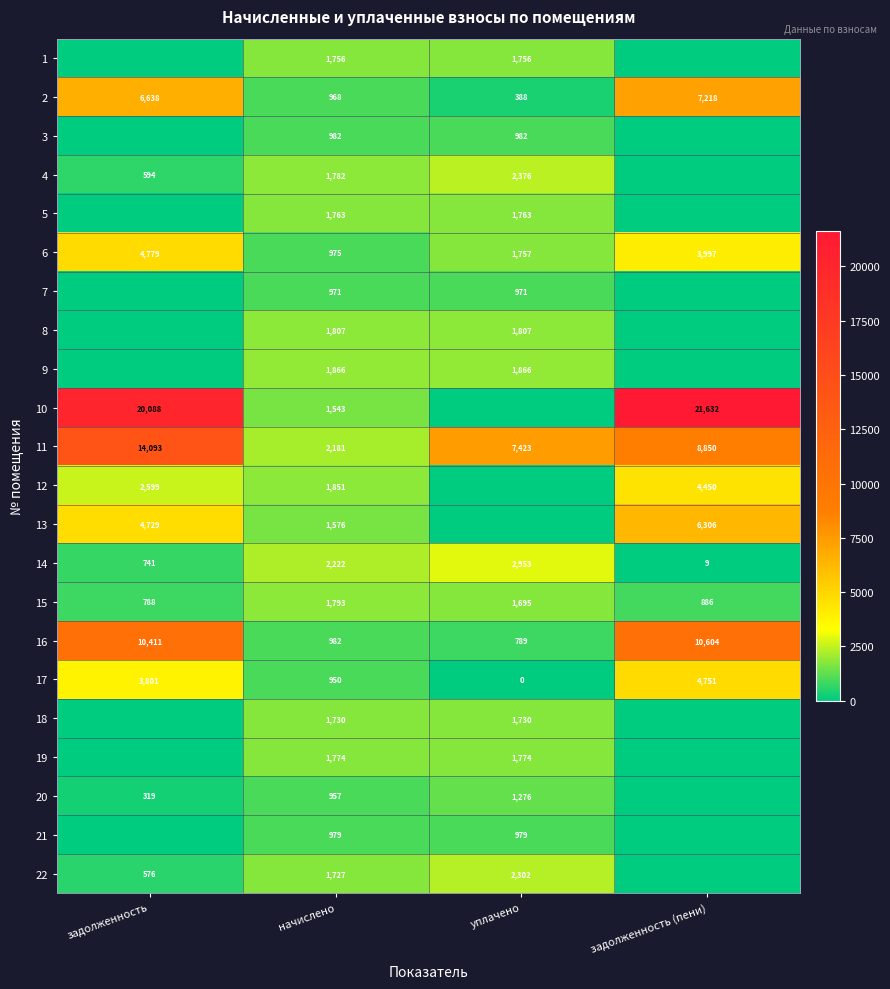

The 13 series shows 1576 at начислено. True or false?

True